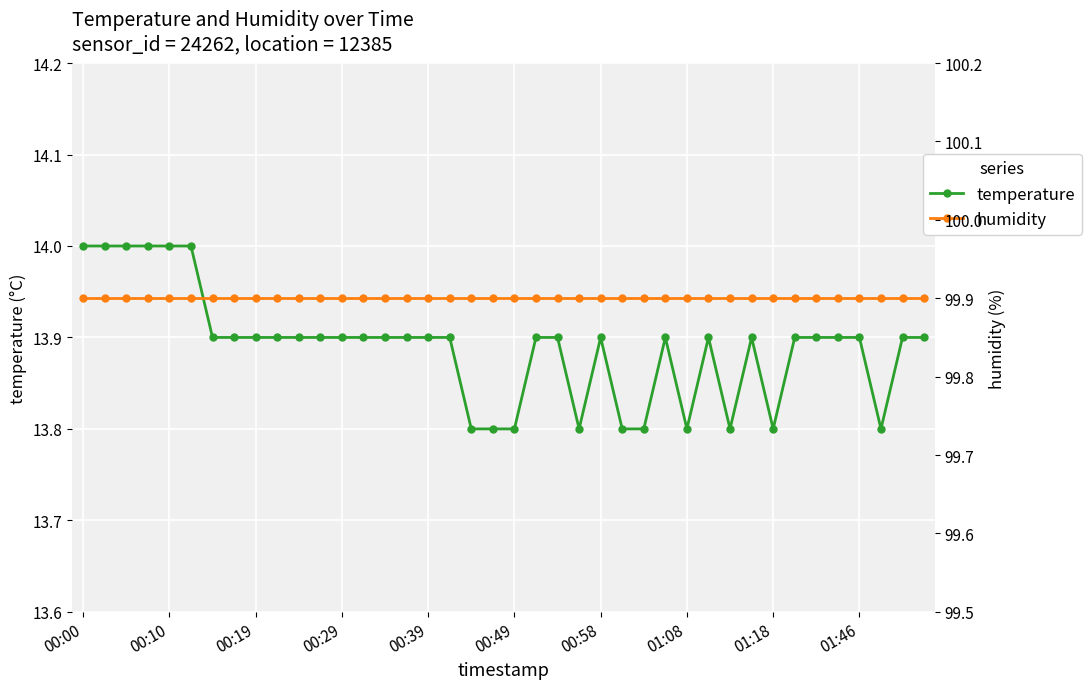

Rank the series by their maximum value, from lowest to highest.

temperature, humidity